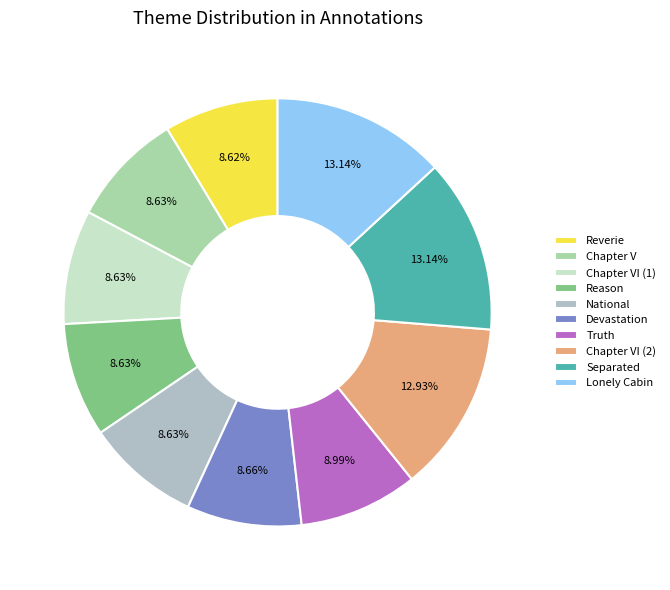

How many slices are in this pie chart?

10